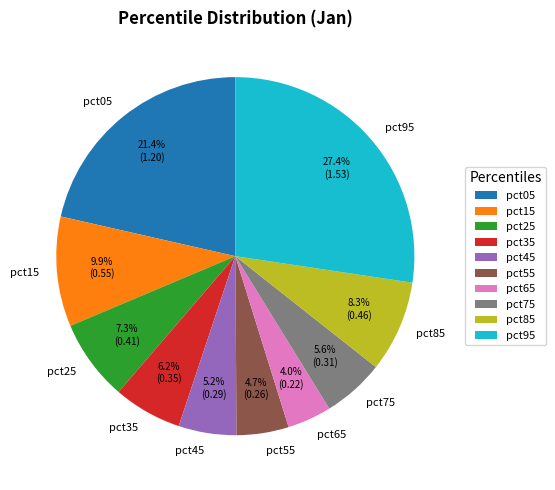

How many slices are in this pie chart?

10